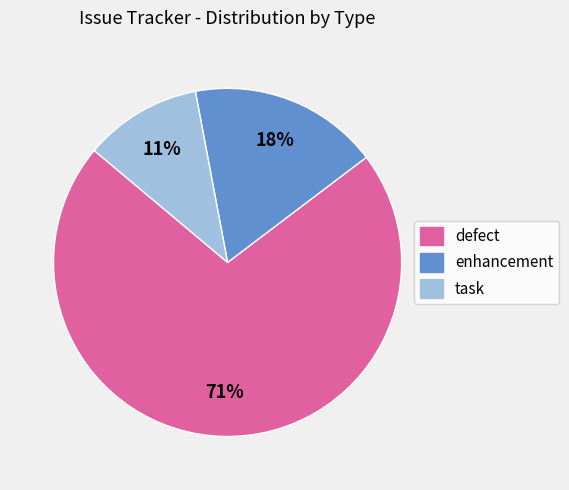

What is the largest slice in the pie chart?

defect